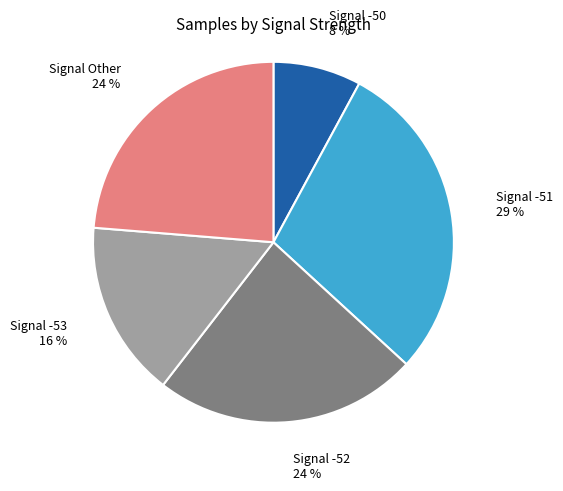

The Signal -50 slice represents 8% of the pie. True or false?

True